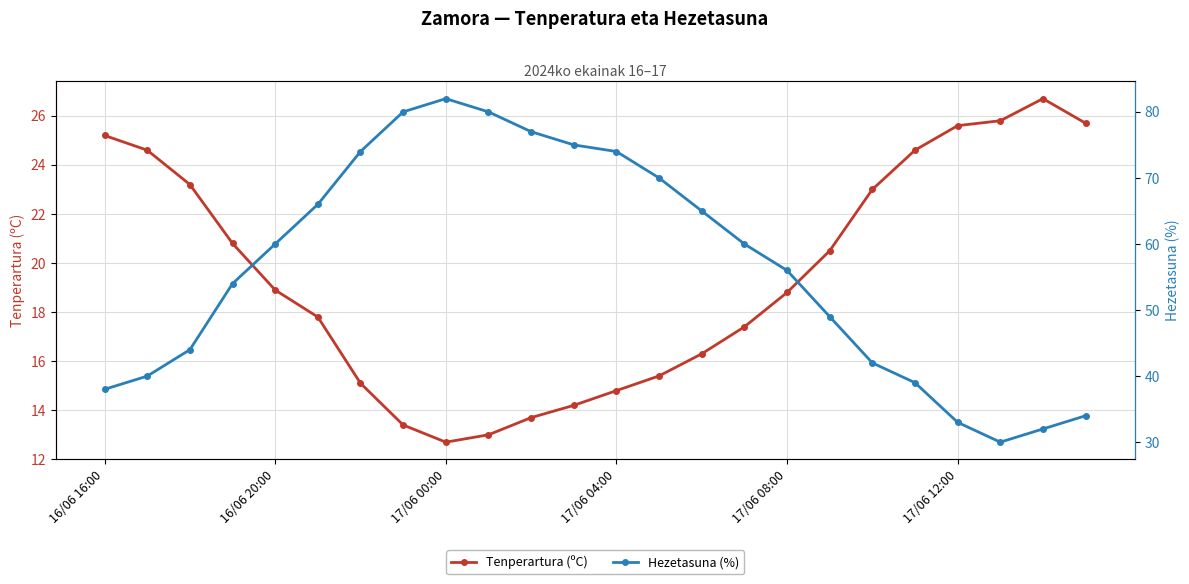

Where is the first local minimum for Tenperartura (ºC)?

17/06 00:00